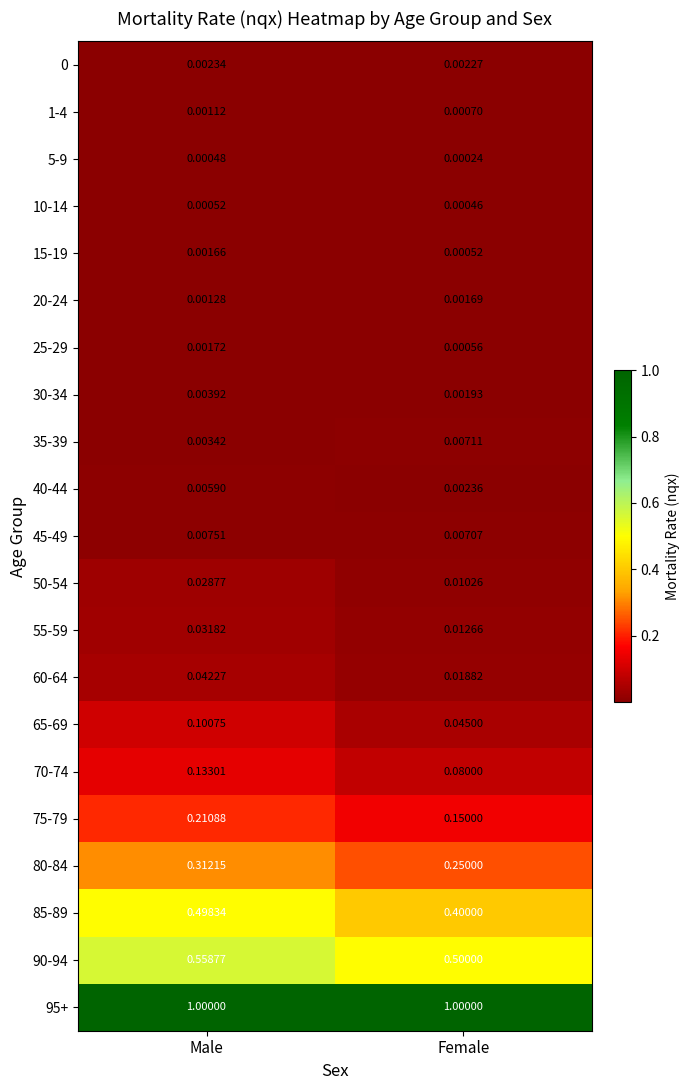

Which category has the lowest value in the 40-44 series?

Female